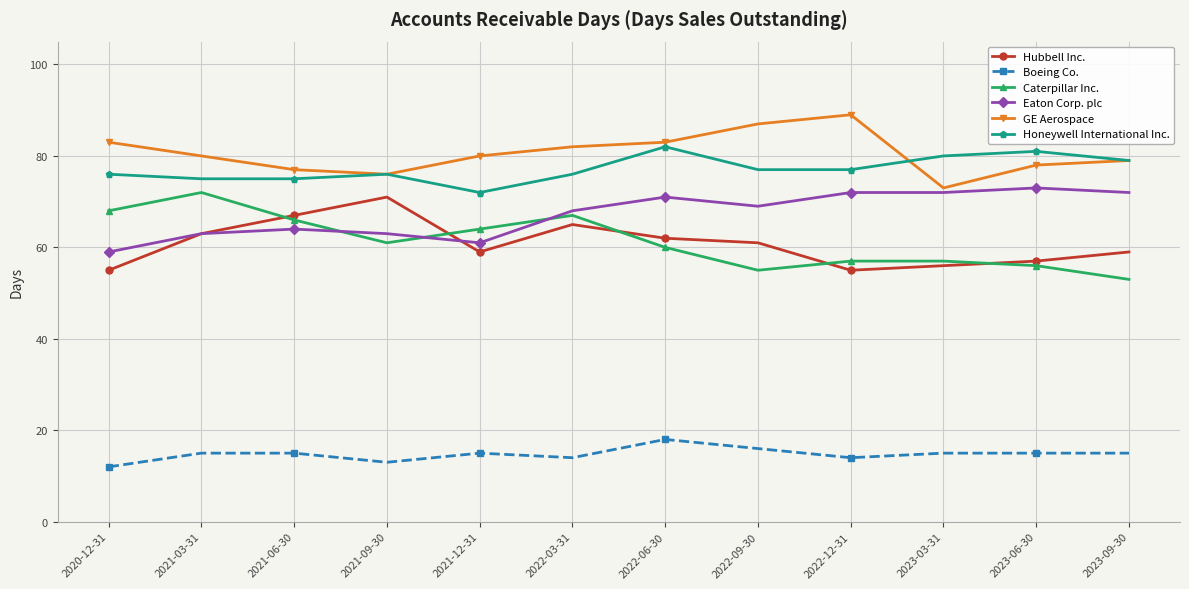

Is the value of Caterpillar Inc. at 2023-06-30 greater than the value of Honeywell International Inc. at 2023-09-30?

No